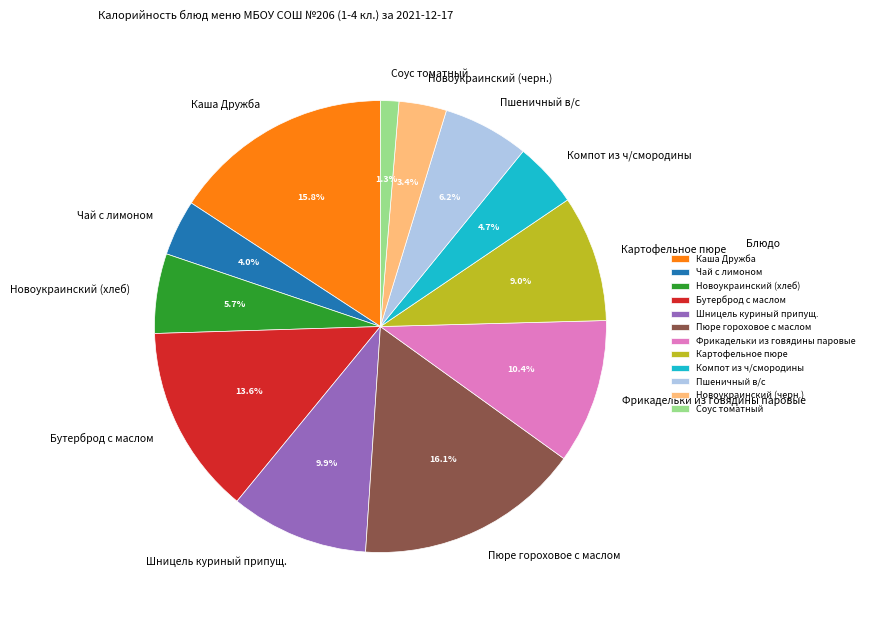

Is the sum of Новоукраинский (хлеб) and Пшеничный в/с greater than half?

No